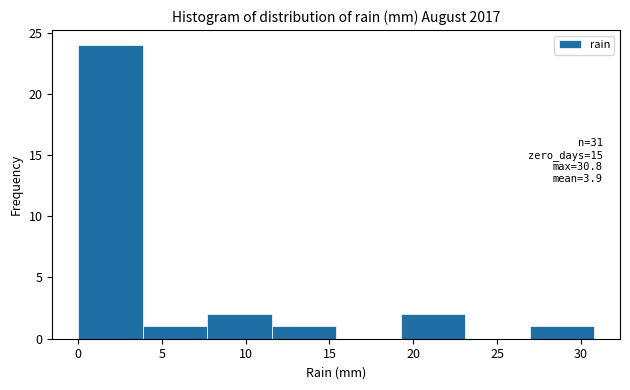

Over which range of the x-axis is the bar tallest?

0.00 to 3.85